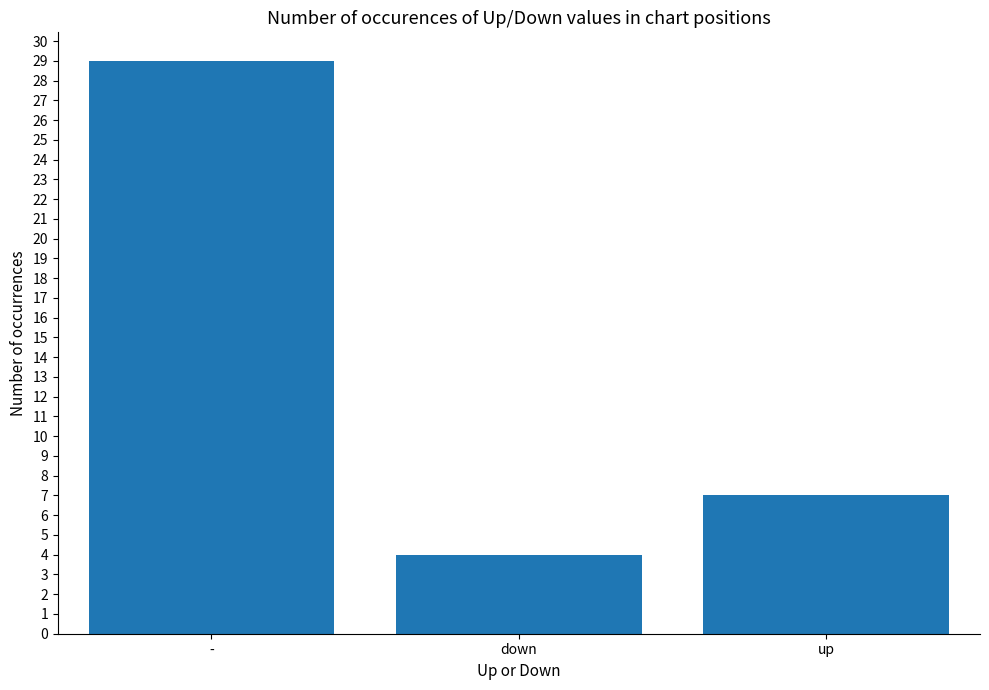

What is the change in value from - to down?

-25